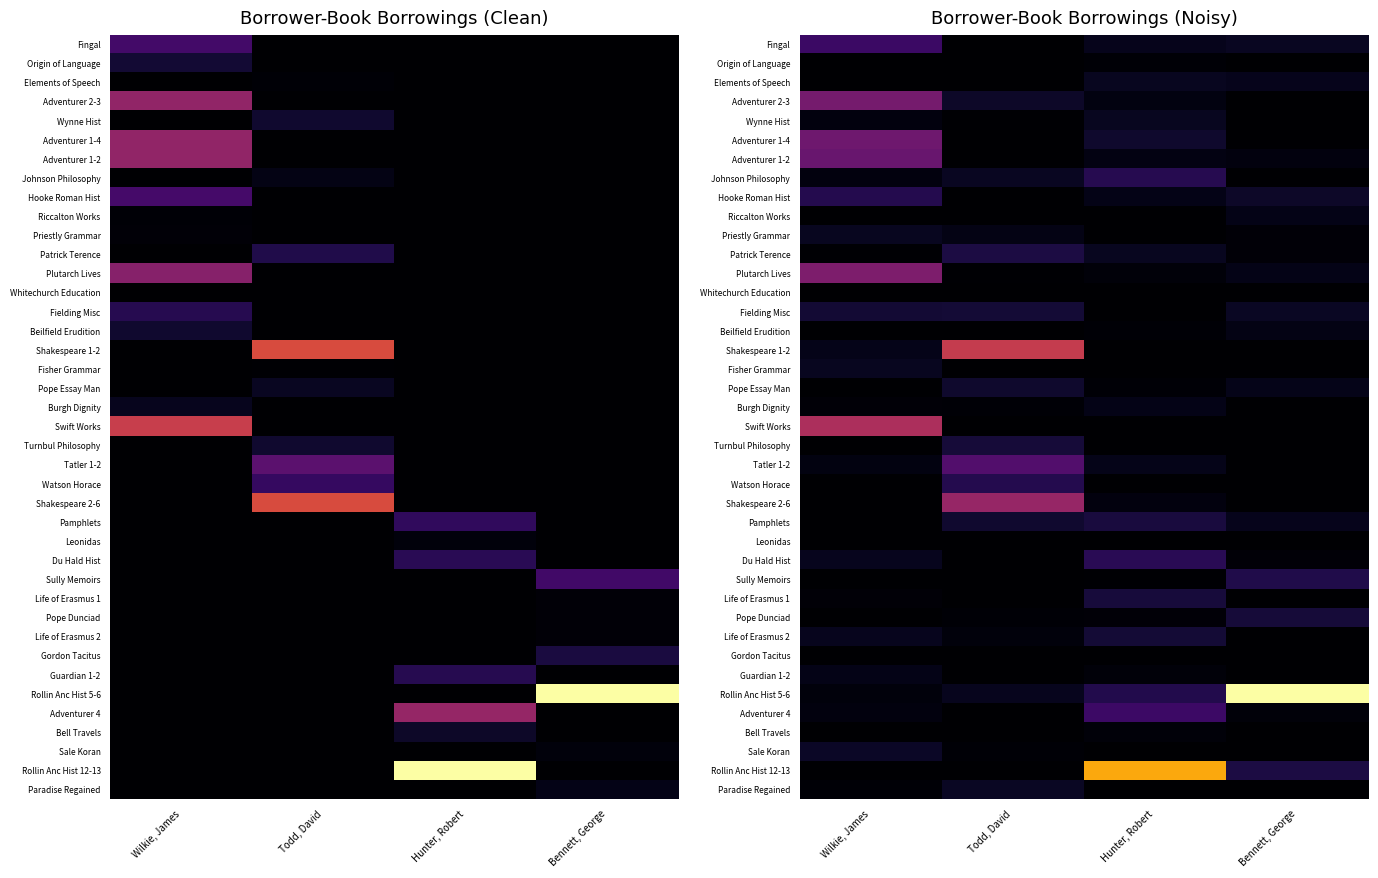

How many data points in Swift Works are above 0?

1